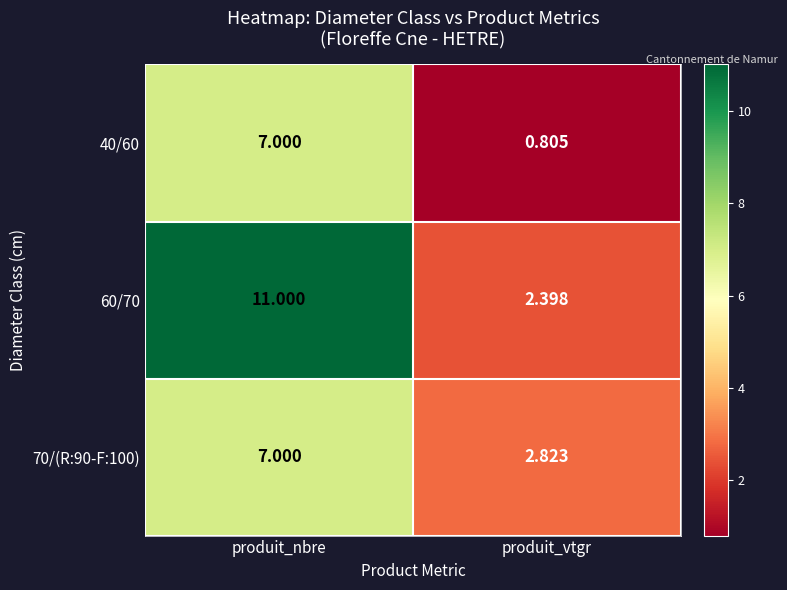

Where is 60/70 nearest to the value 6?

produit_vtgr